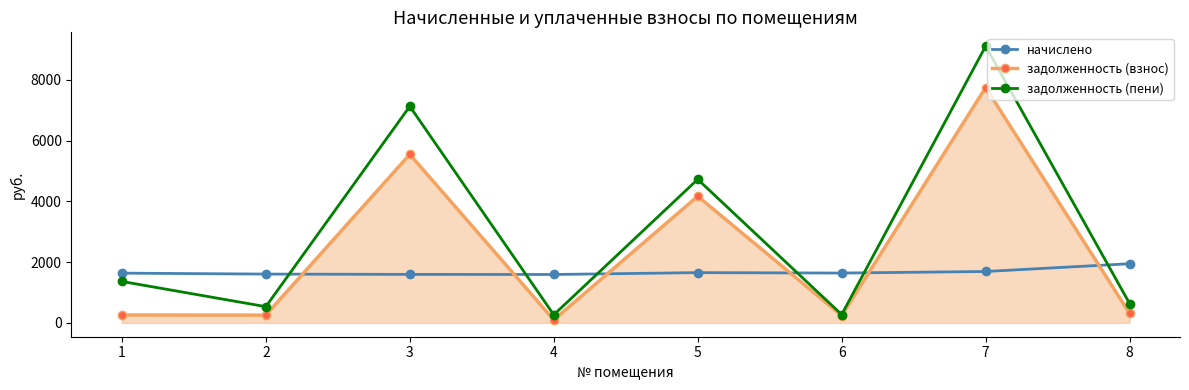

At how many categories does at least one series exceed 117?

8